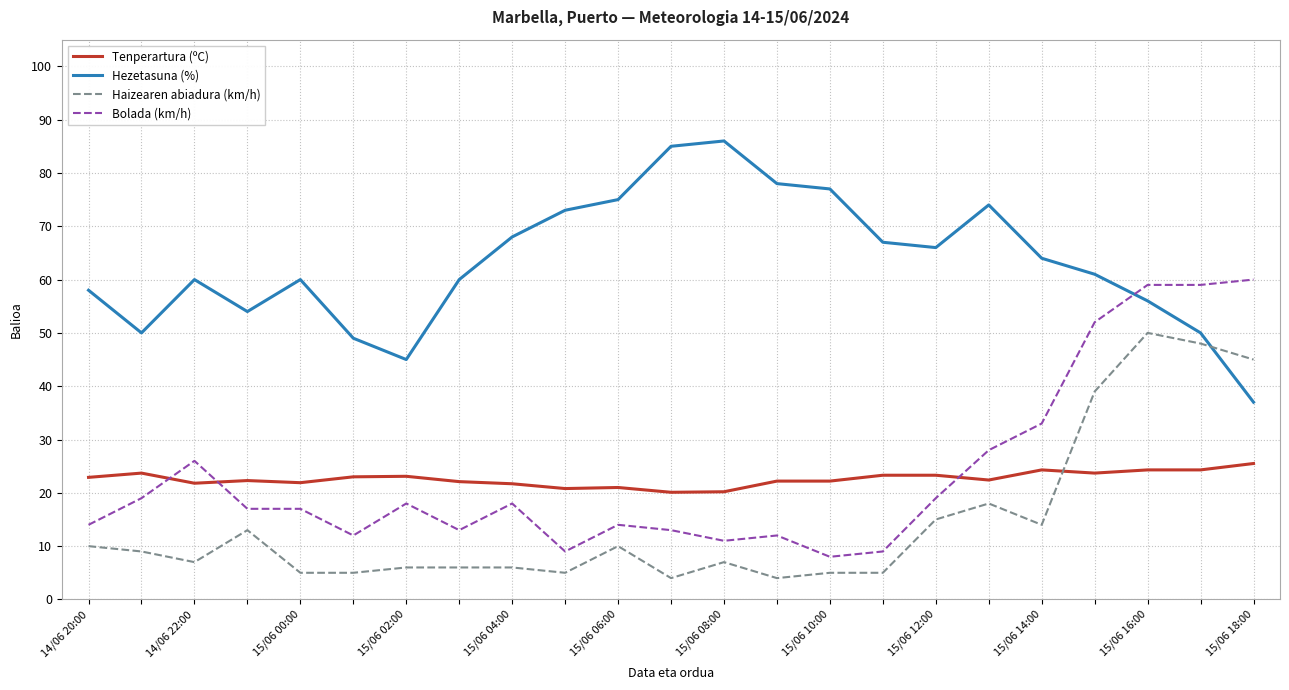

What are all the series names shown in the legend?

Tenperartura (ºC), Hezetasuna (%), Haizearen abiadura (km/h), Bolada (km/h)